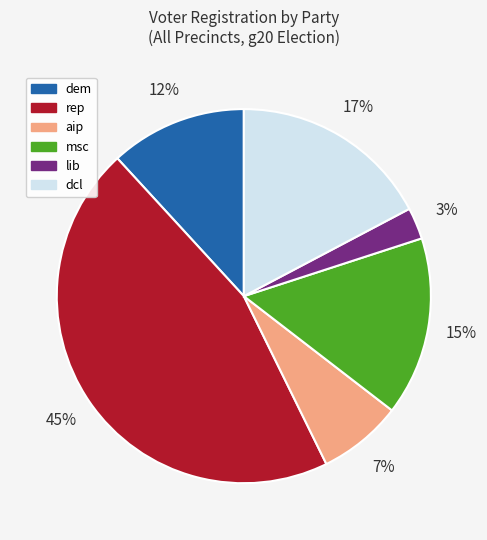

Does any single category account for the majority?

No